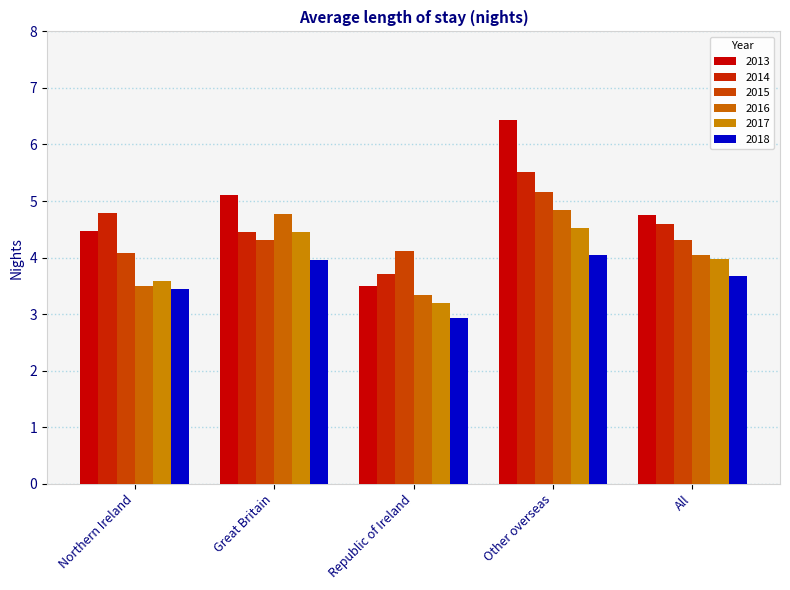

What is the label of the 2nd bar from the right?

Other overseas